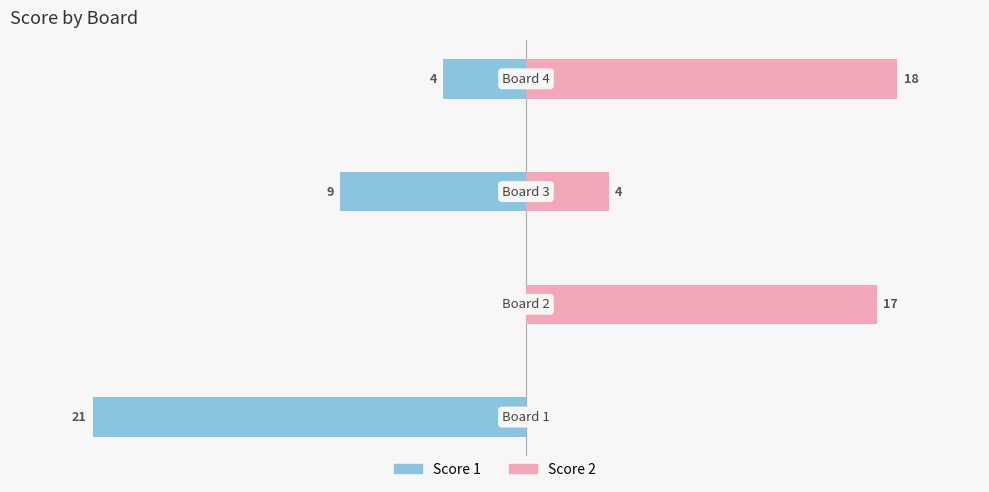

Reading left to right, extract all data points from this chart.

Score 1: -21	0	-9	-4
Score 2: 0	17	4	18